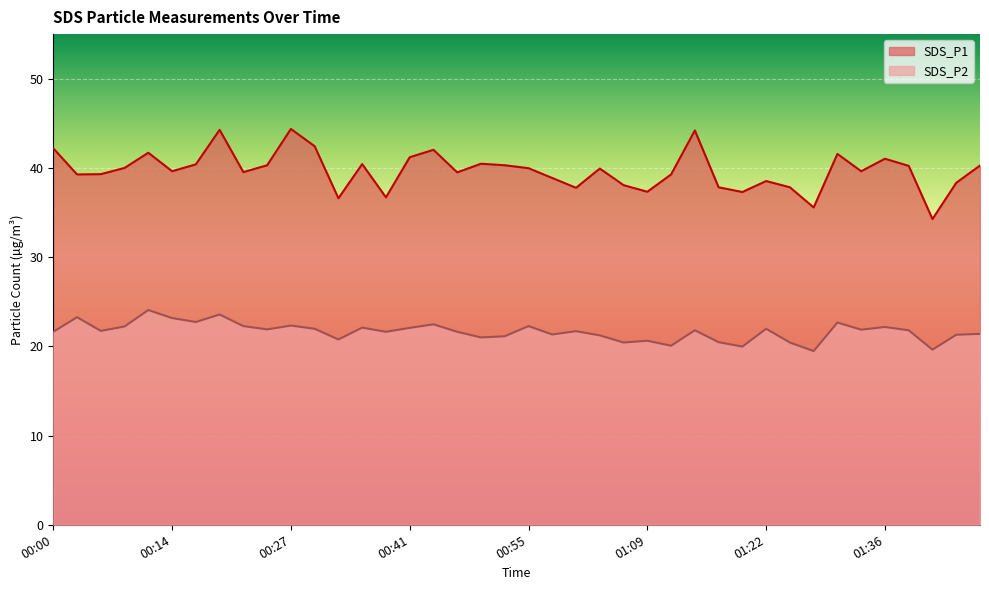

True or false: SDS_P1 and SDS_P2 intersect in this chart.

False